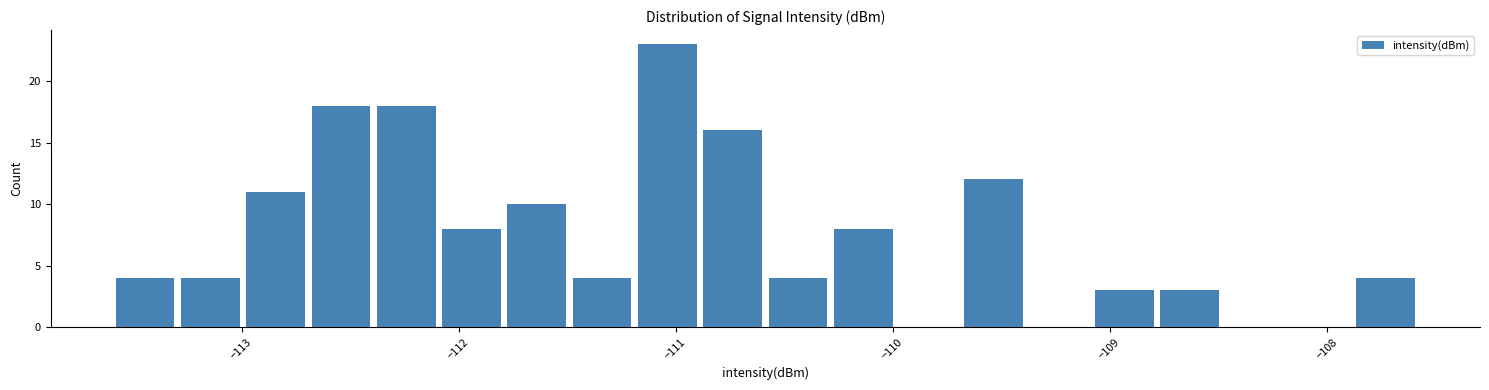

Read against the x-axis, roughly where is the centre of the tallest bar?

-111.0